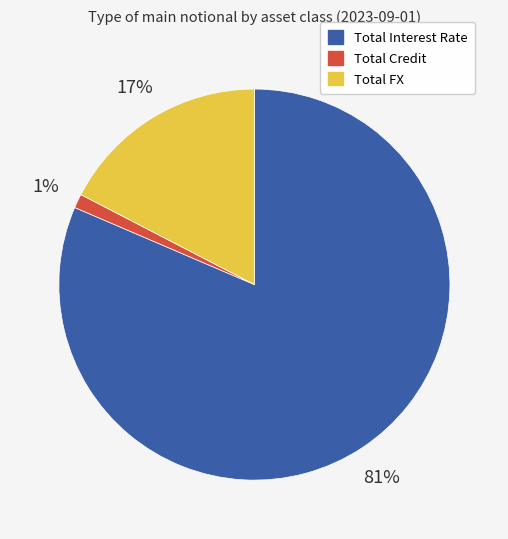

Which has a higher value, Total Credit or Total Interest Rate?

Total Interest Rate